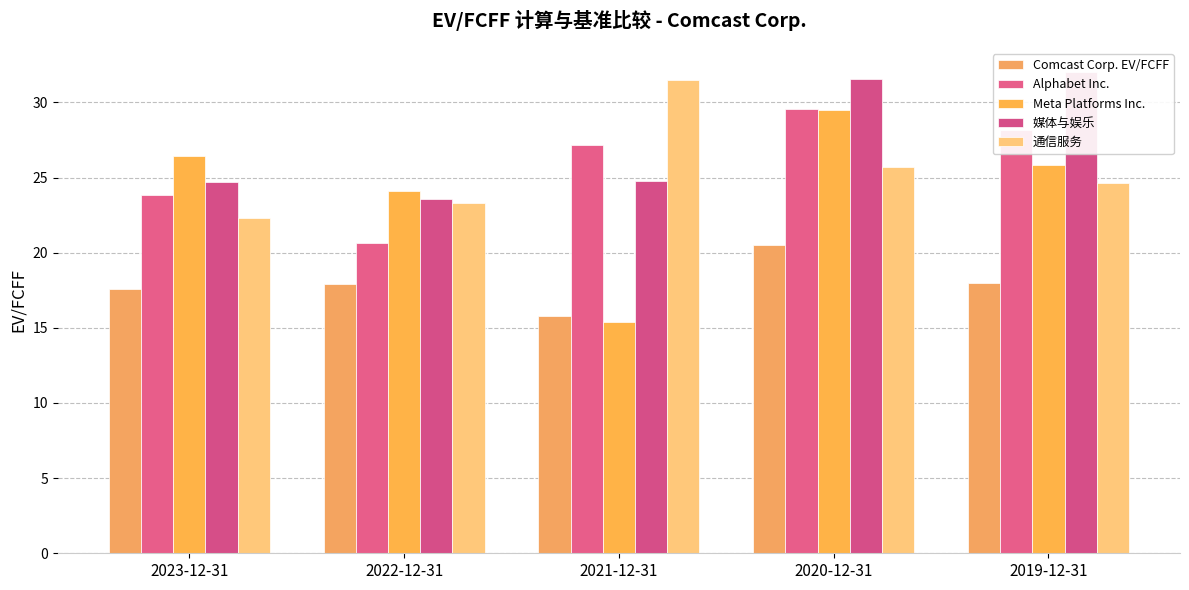

Rank the series by their maximum value, from lowest to highest.

Comcast Corp. EV/FCFF, Meta Platforms Inc., Alphabet Inc., 通信服务, 媒体与娱乐